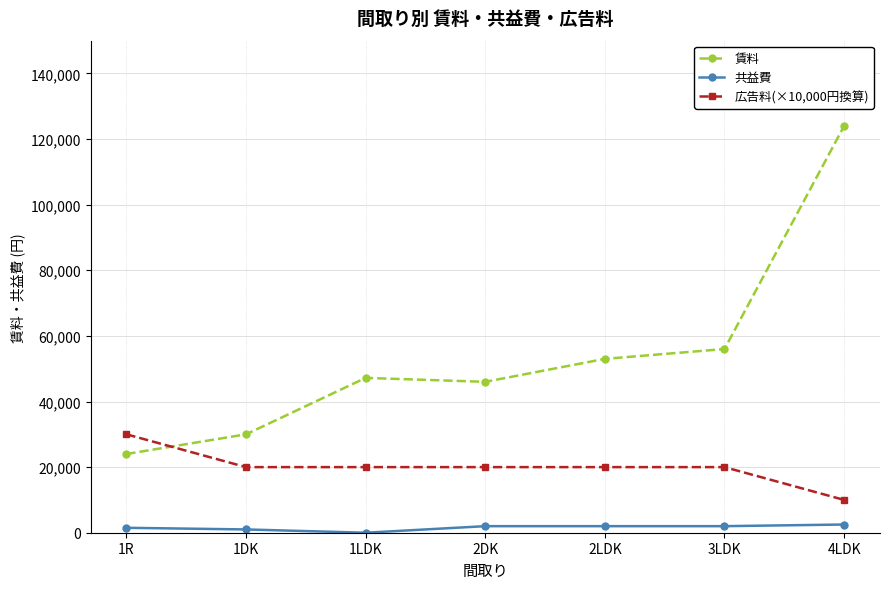

What is the label of the 1st point from the right?

4LDK